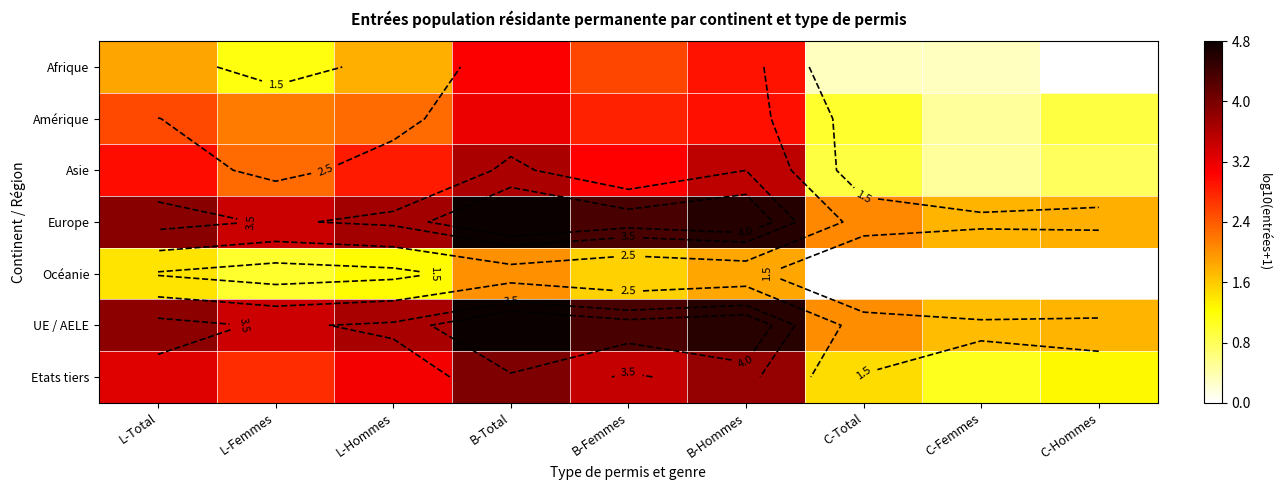

What is the difference between the maximum and minimum values in the UE / AELE series?

3.1